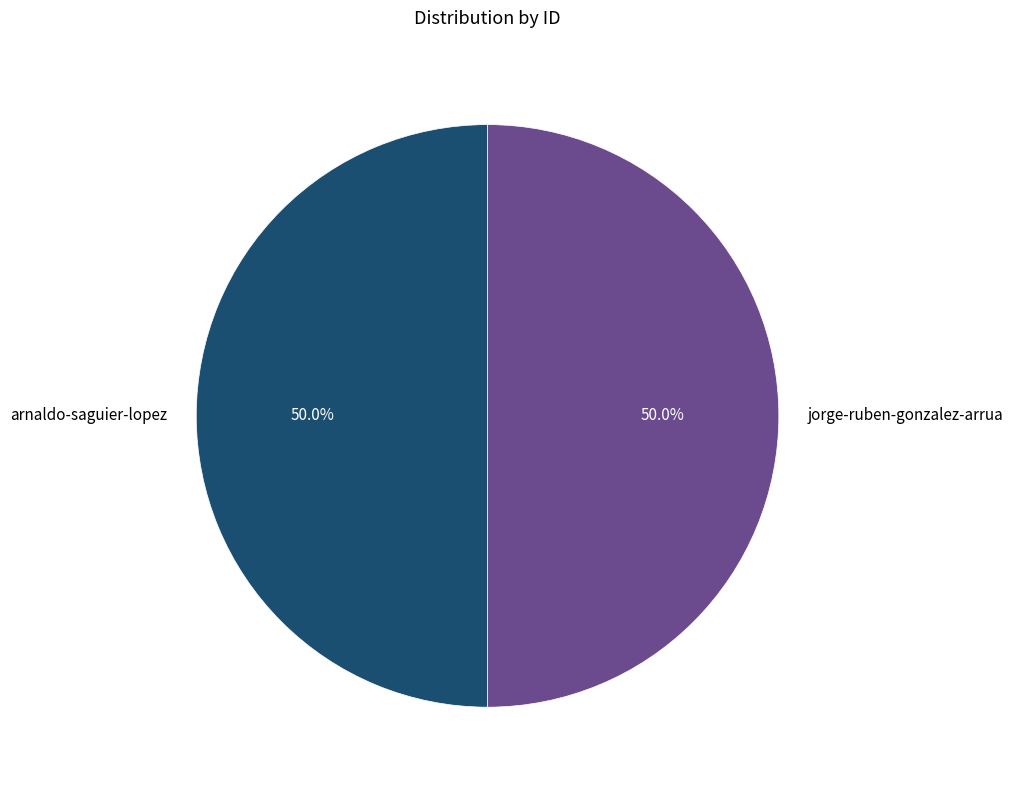

What portion of the pie excludes jorge-ruben-gonzalez-arrua?

50.0%